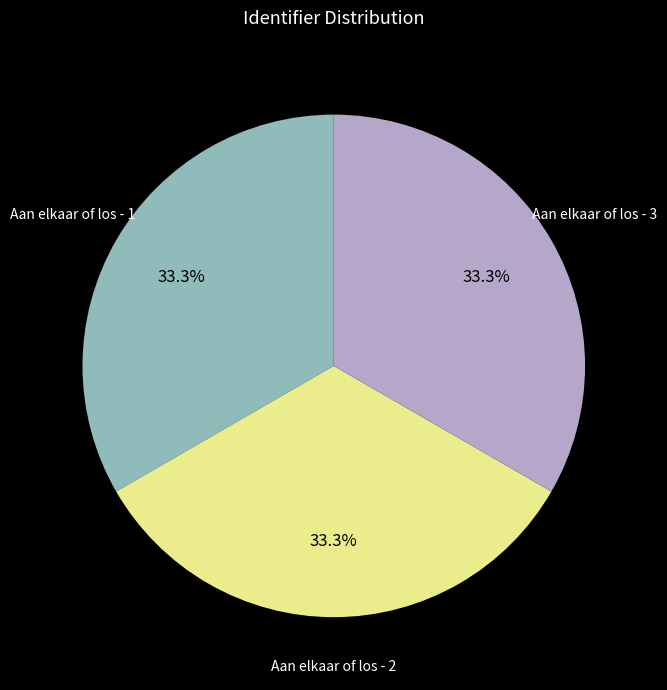

Is the sum of Aan elkaar of los - 1 and Aan elkaar of los - 3 greater than half?

Yes